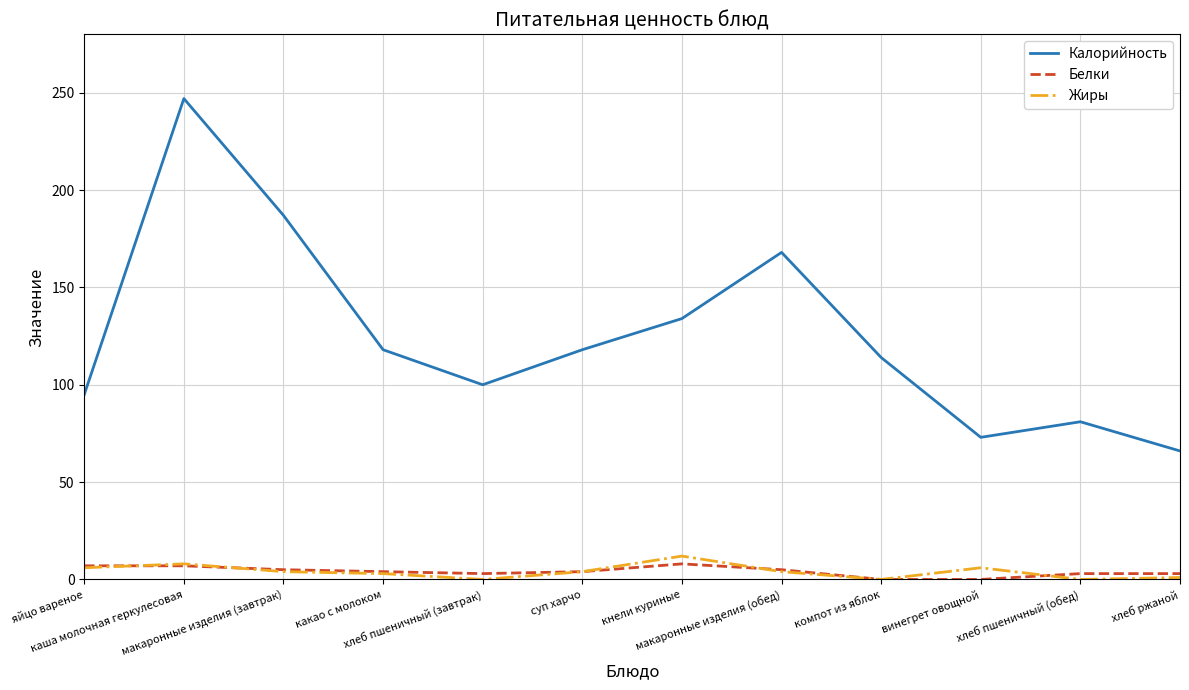

True or false: Калорийность and Жиры cross at least once.

False